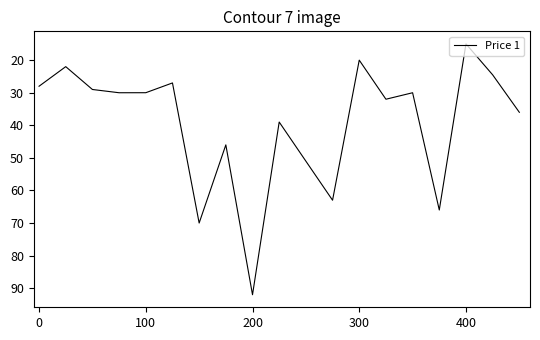

What is the greatest value displayed?

92.0